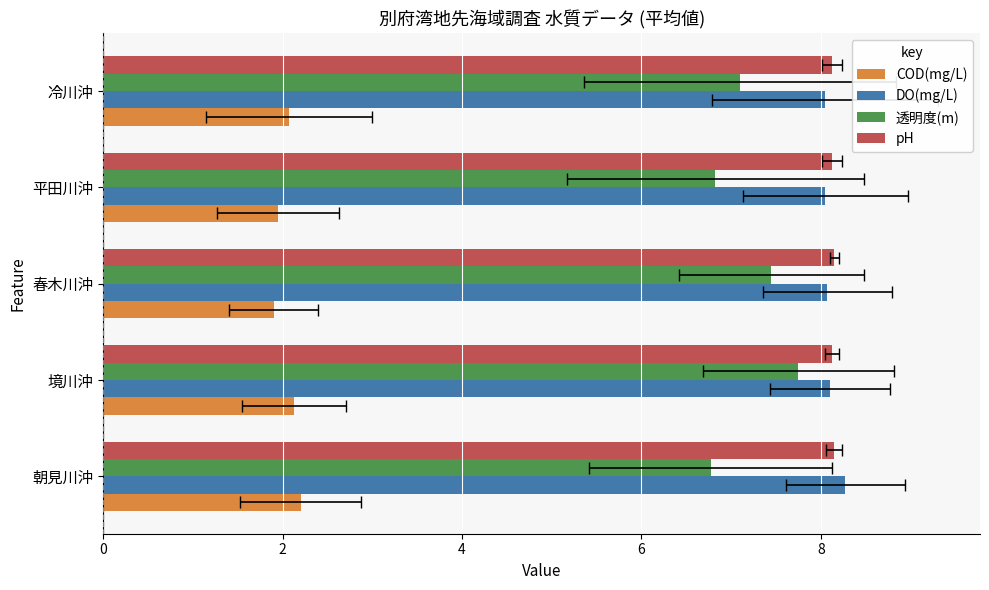

What is the approximate value of pH at 春木川沖?

8.1